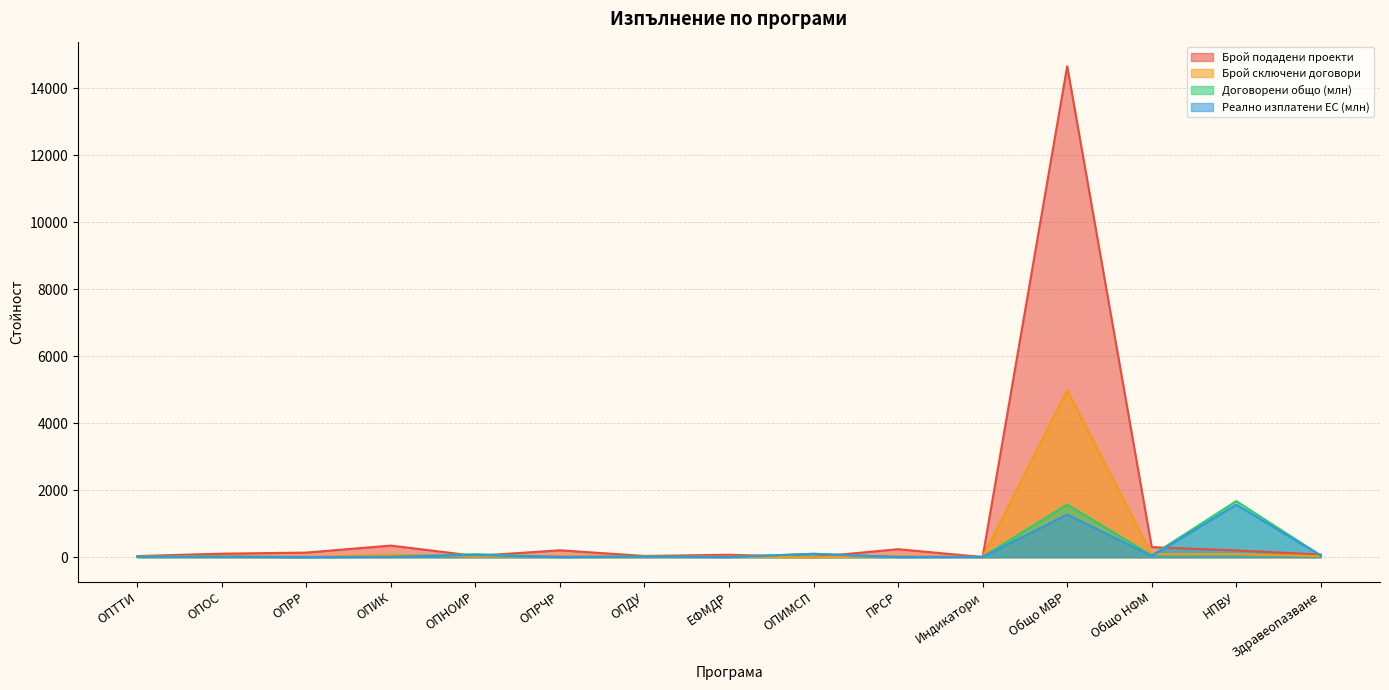

What is the difference between the maximum and minimum values in the Договорени общо (млн) series?

1670.2